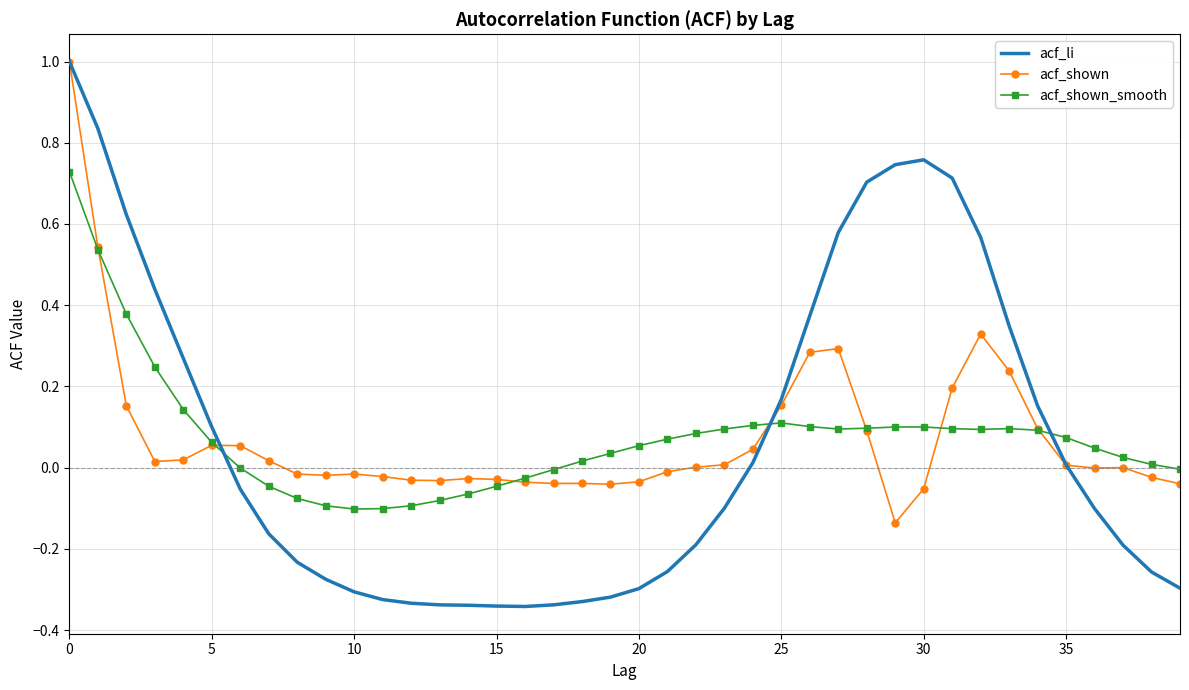

Which series has the largest range (max minus min)?

acf_li